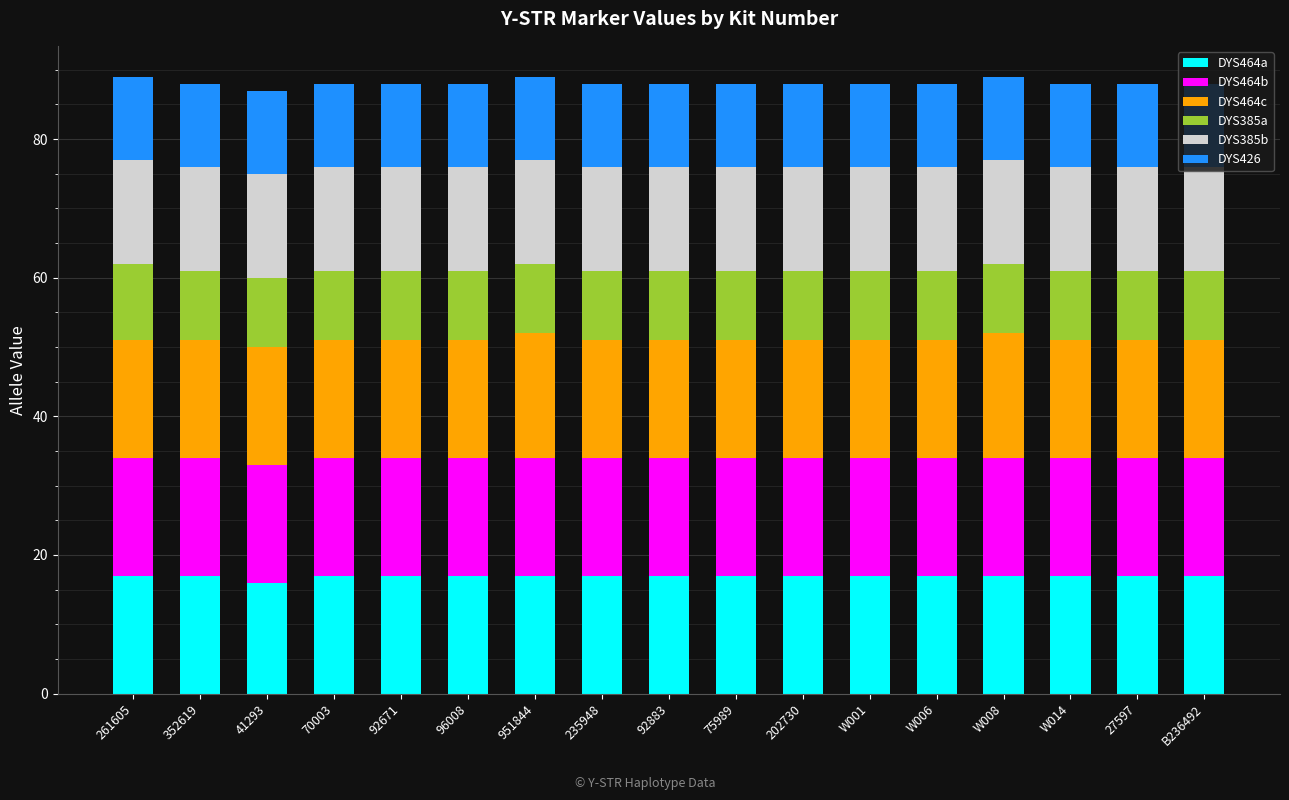

What is the highest value of the DYS464a series?

17